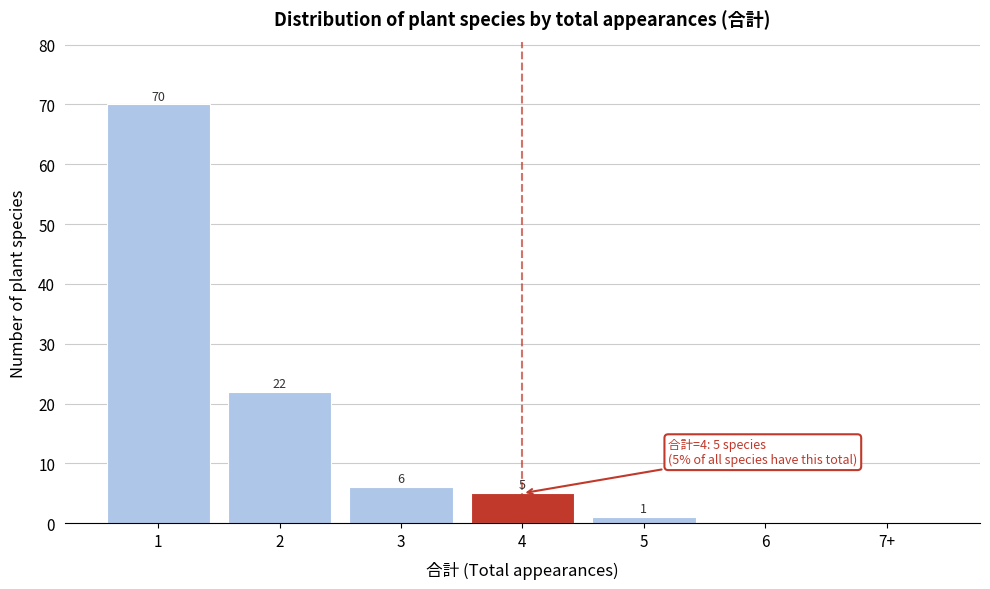

Reading left to right, extract all data points from this chart.

1=70	2=22	3=6	4=5	5=1	6=0	7+=0